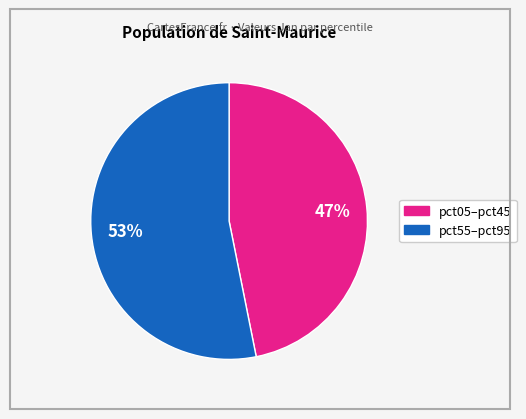

How many segments does this pie chart have?

2